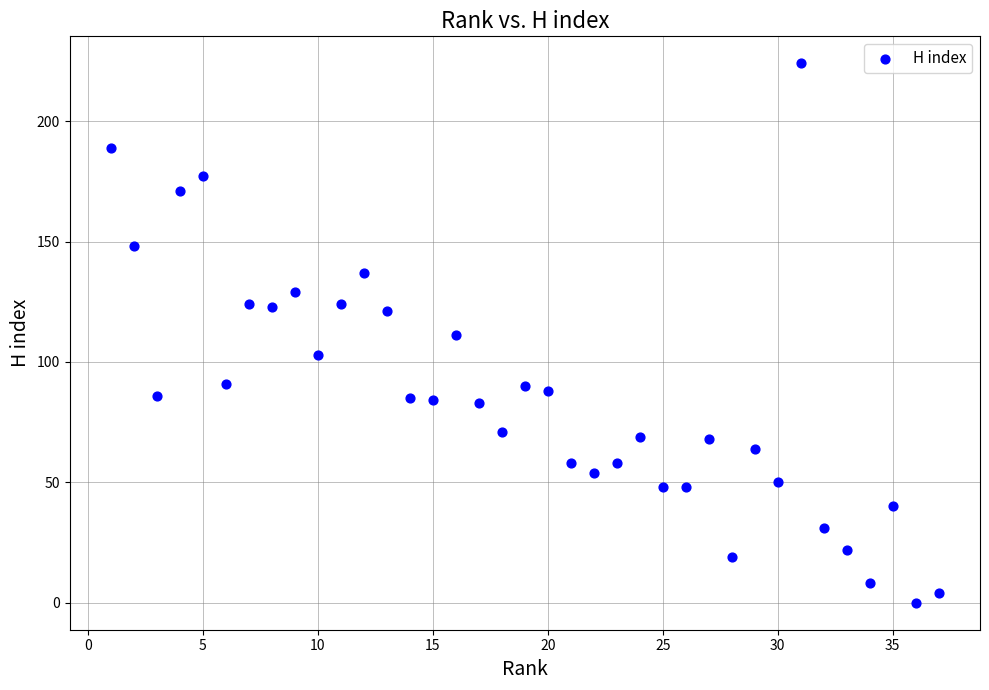

What is the range of Y values (max minus min)?

224